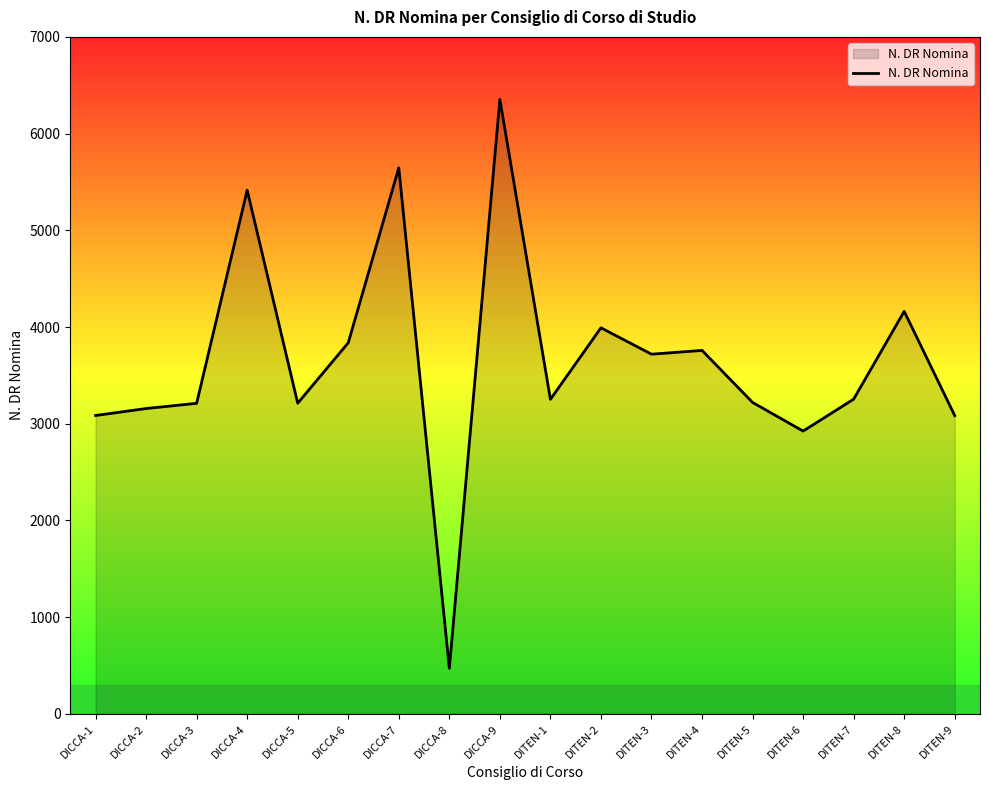

What is the difference between the values at DICCA-3 and DICCA-4?

2204